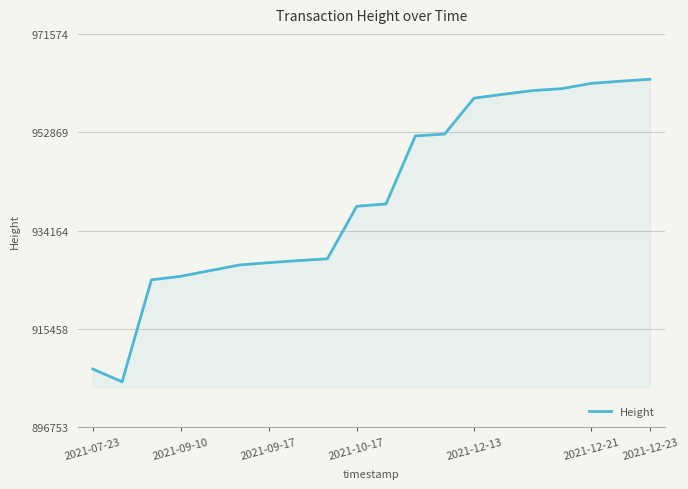

What is the minimum value shown in the chart?

905386